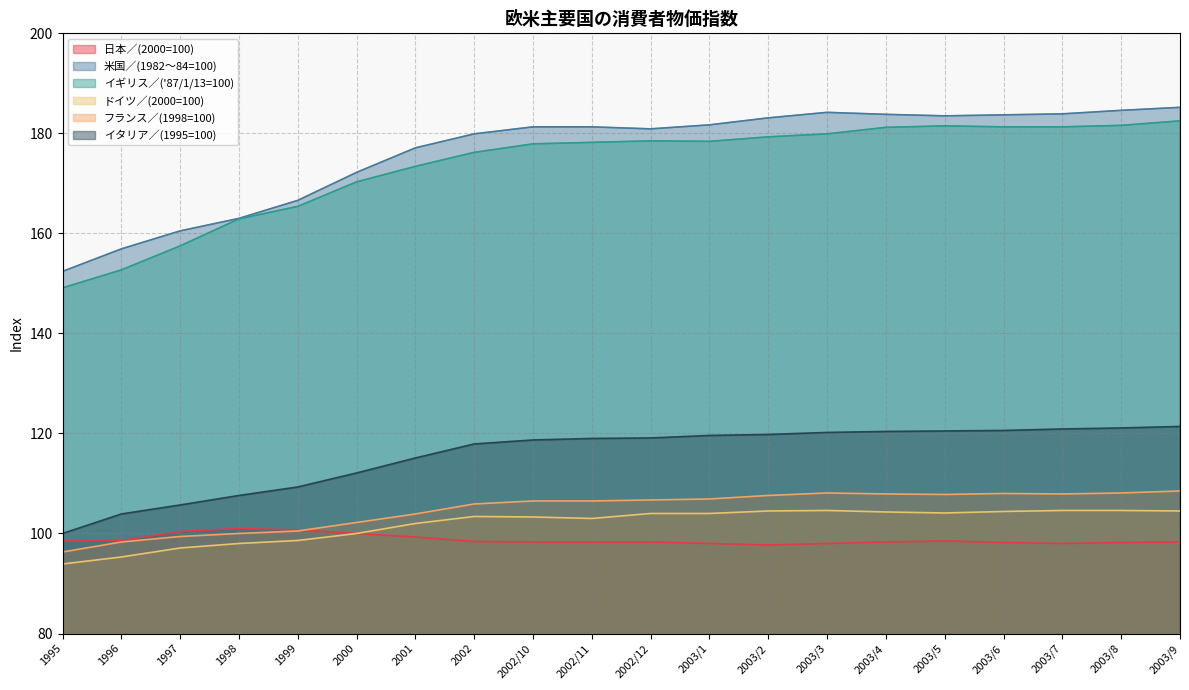

How many values in the イギリス／('87/1/13=100) series are below 178?

9